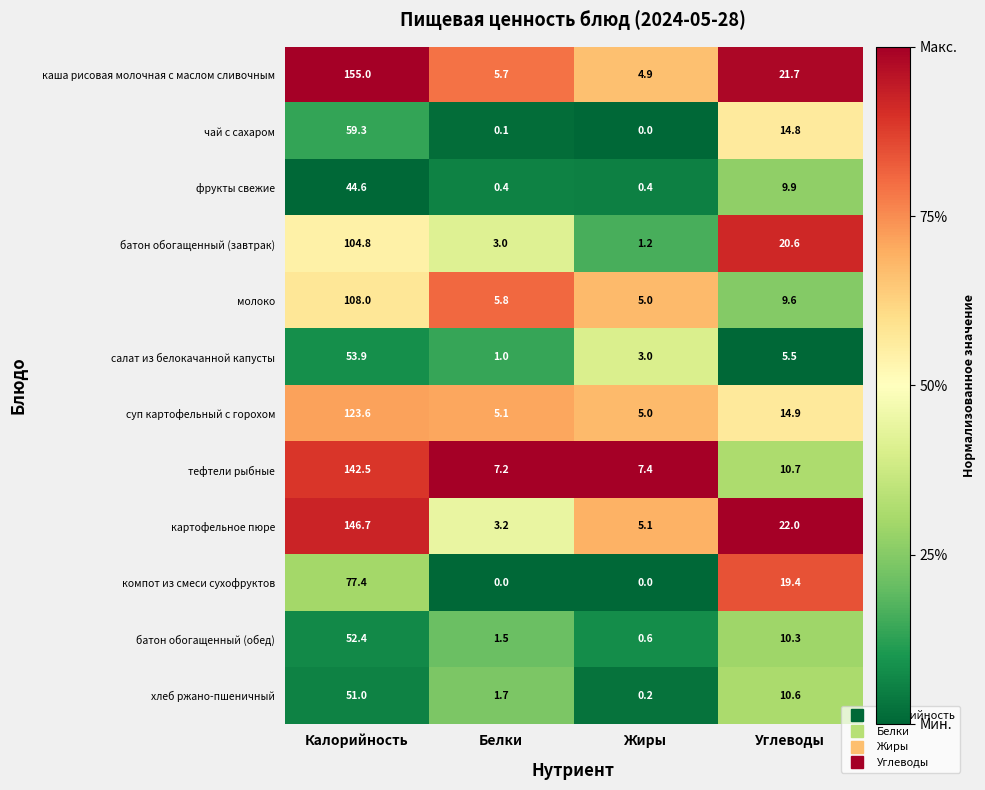

Which series has the largest total across all categories?

каша рисовая молочная с маслом сливочным